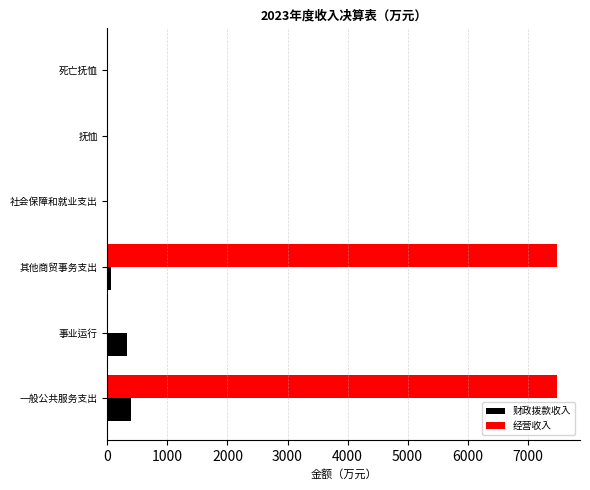

What are all the series names shown in the legend?

财政拨款收入, 经营收入